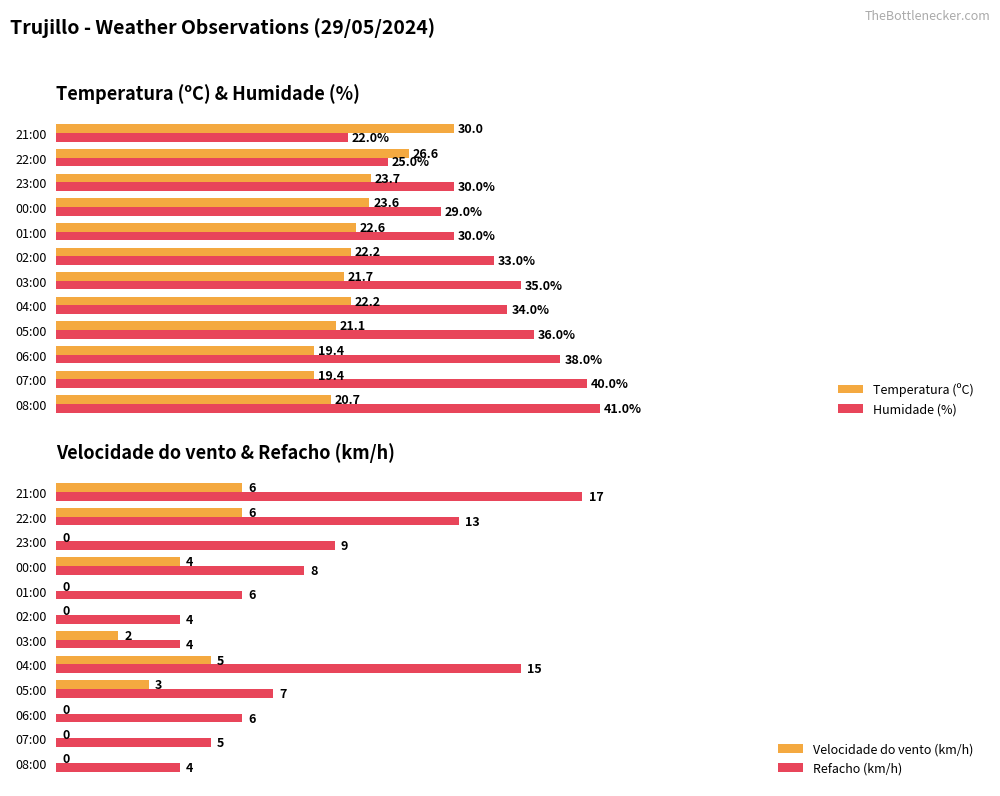

Is the value of Refacho (km/h) at 05:00 greater than the value of Velocidade do vento (km/h) at 00:00?

Yes